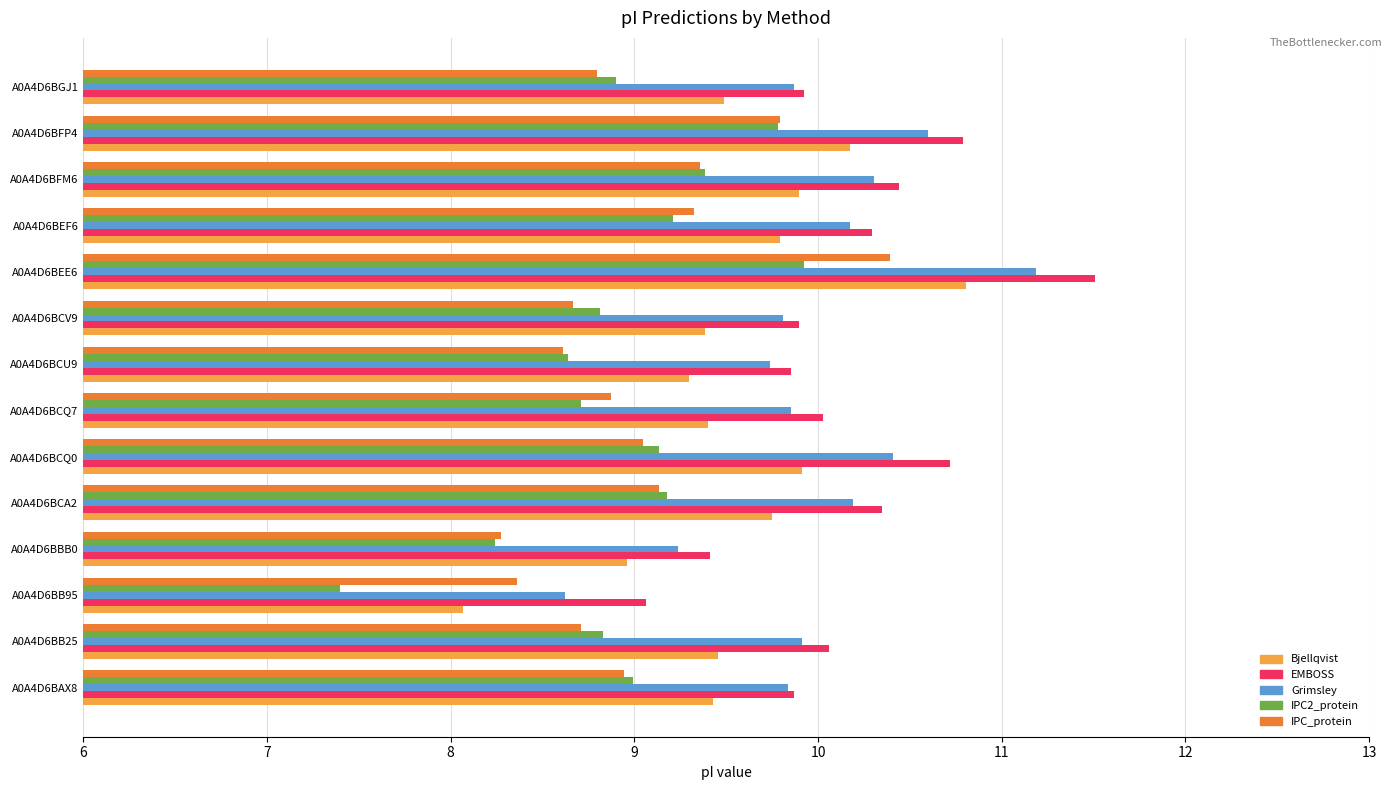

What is the difference between the highest and lowest values at A0A4D6BCV9?

1.2